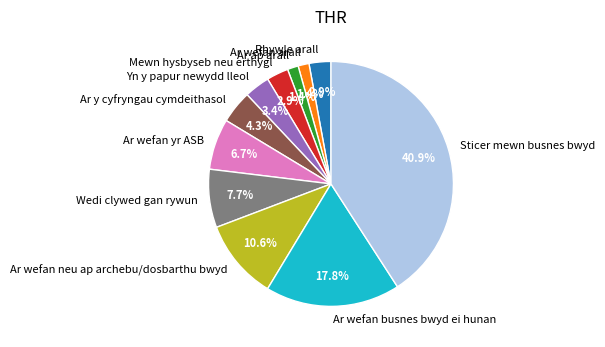

How many slices are in this pie chart?

11